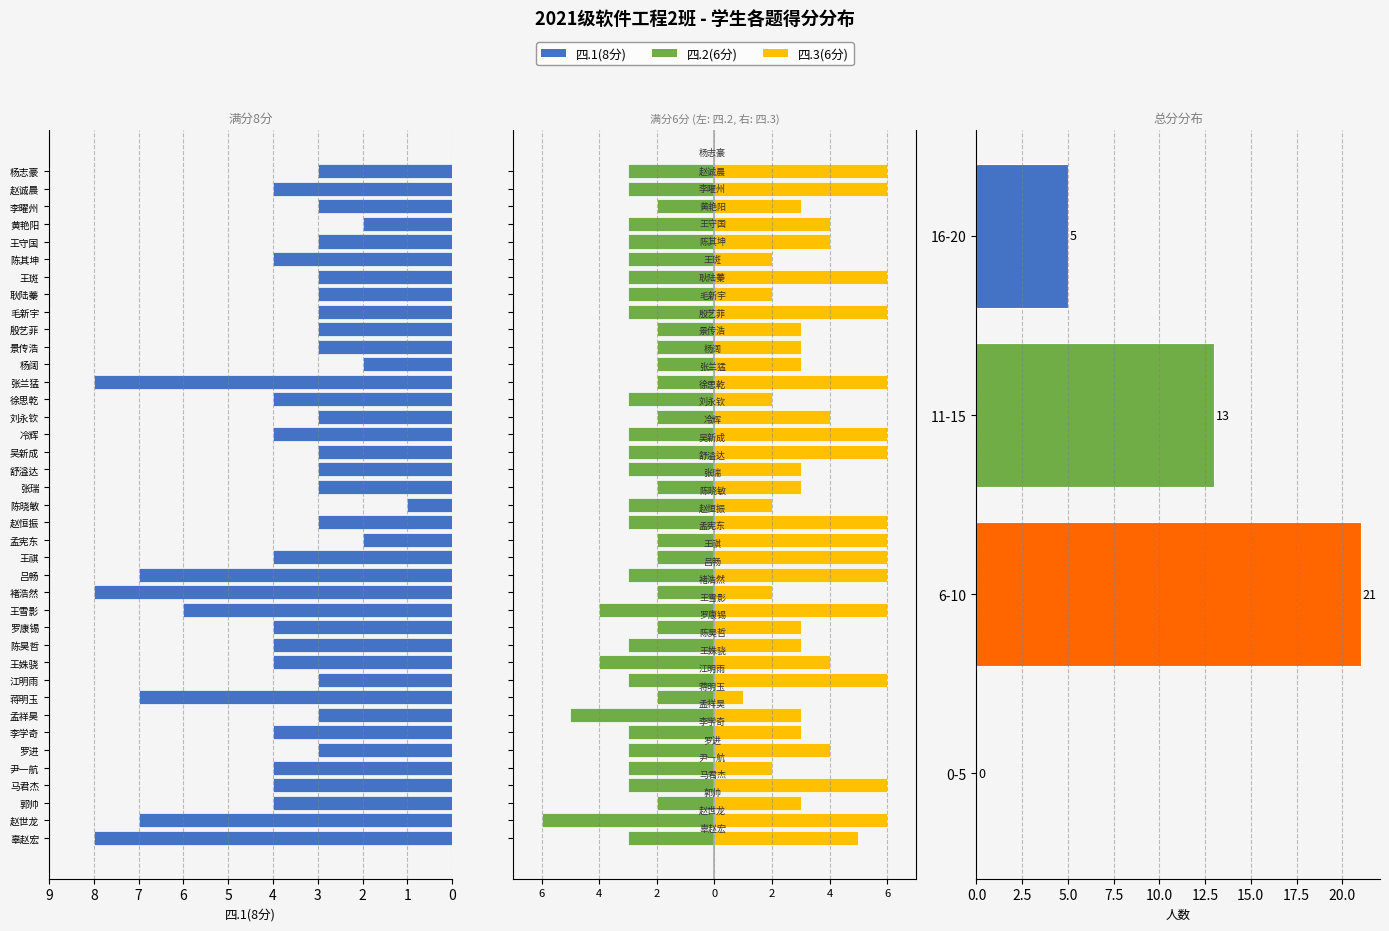

Is the value of 四.1(8分) at 陈昊哲 greater than the value of 四.3(6分) at 冷辉?

No